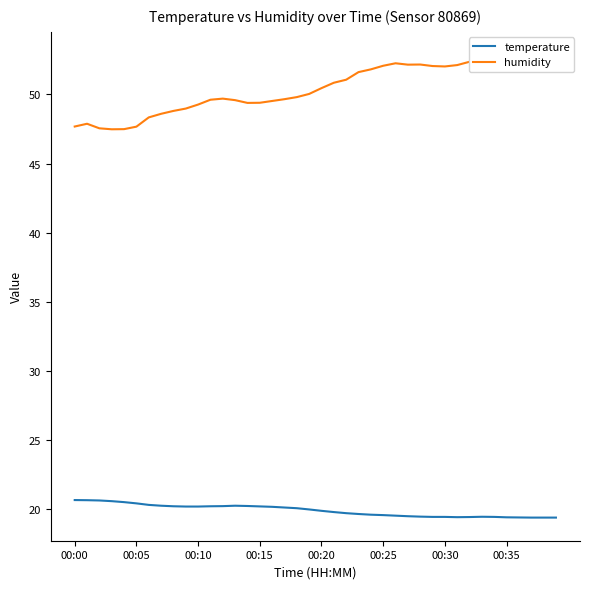

What is the approximate value of temperature at 16?

20.1